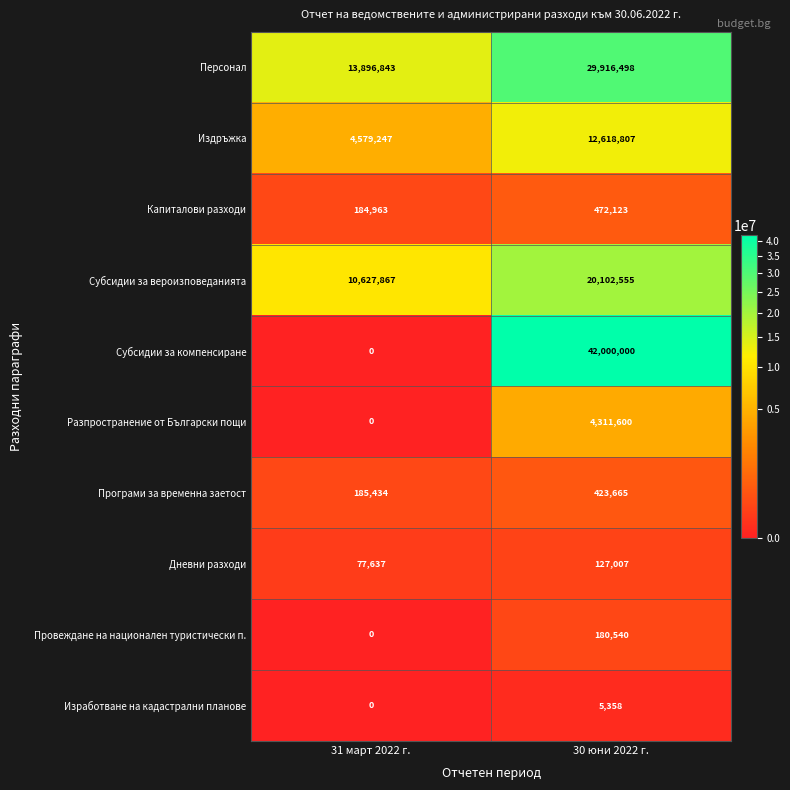

Reading left to right, what are all the values shown in this chart?

Персонал: 13896843	29916498
Издръжка: 4579247	12618807
Капиталови разходи: 184963	472123
Субсидии за вероизповеданията: 10627867	20102555
Субсидии за компенсиране: 0	42000000
Разпространение от Български пощи: 0	4311600
Програми за временна заетост: 185434	423665
Дневни разходи: 77637	127007
Провеждане на национален туристически п.: 0	180540
Изработване на кадастрални планове: 0	5358